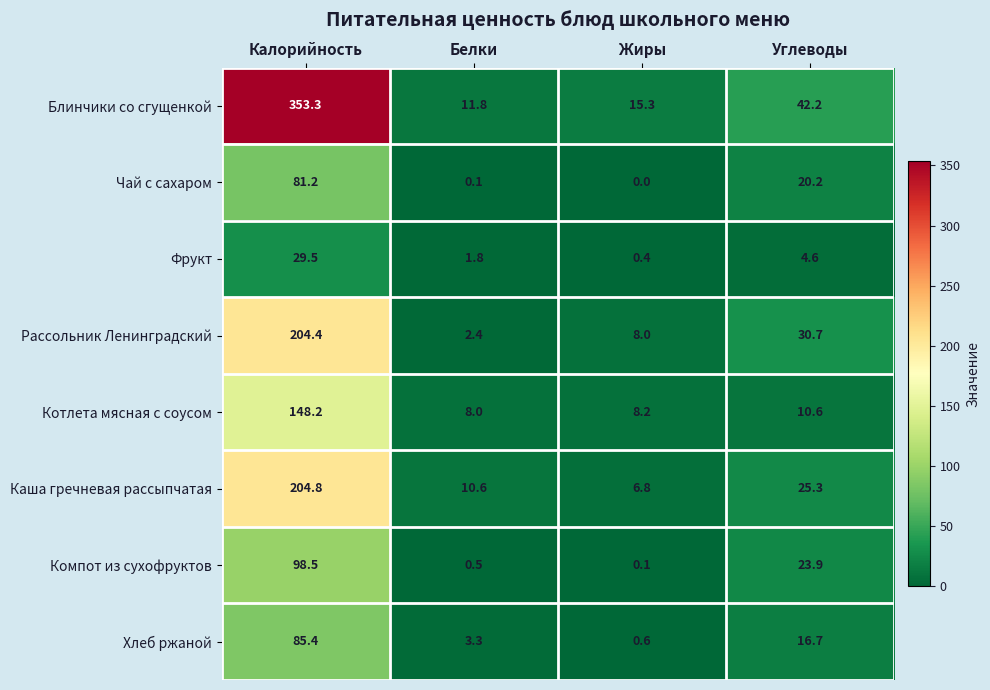

The Компот из сухофруктов series shows 8.7 at Углеводы. True or false?

False